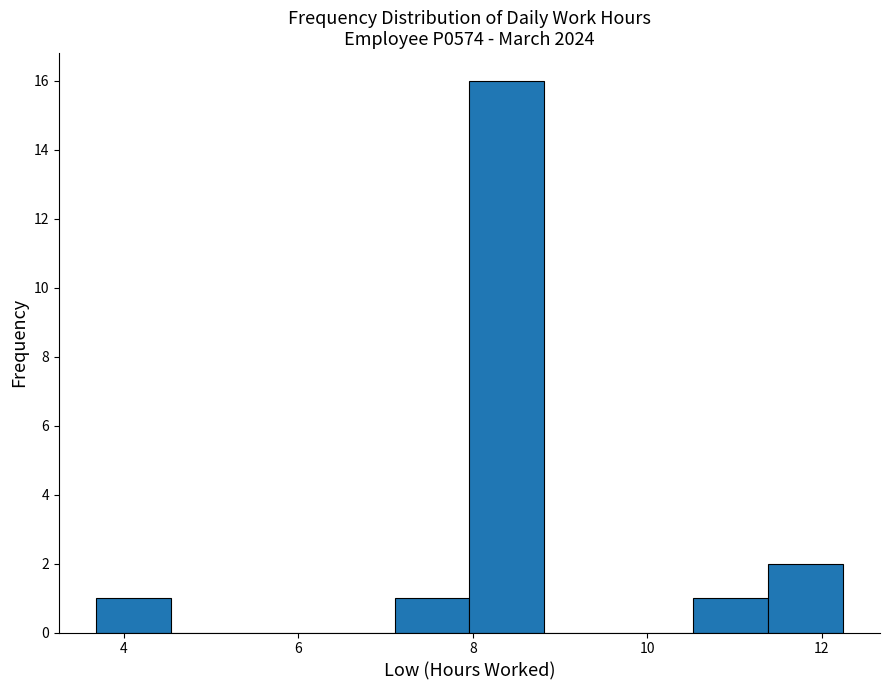

Reading left to right, list every bar in this chart as the range it spans on the x-axis followed by its height. Neither the bar edges nor the heights are printed on the chart, so give them approximately, as read against the axes.

3.6 to 4.6: 1
4.6 to 5.4: 0
5.4 to 6.2: 0
6.2 to 7.2: 0
7.2 to 8.0: 1
8.0 to 8.8: 16
8.8 to 9.6: 0
9.6 to 10.6: 0
10.6 to 11.4: 1
11.4 to 12.2: 2